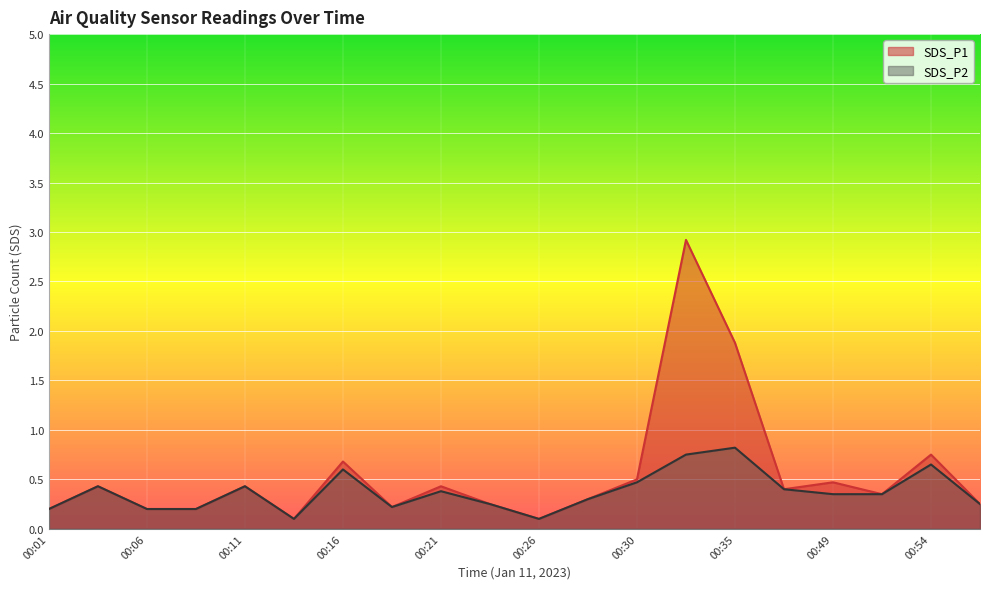

What is the greatest value displayed?

2.9